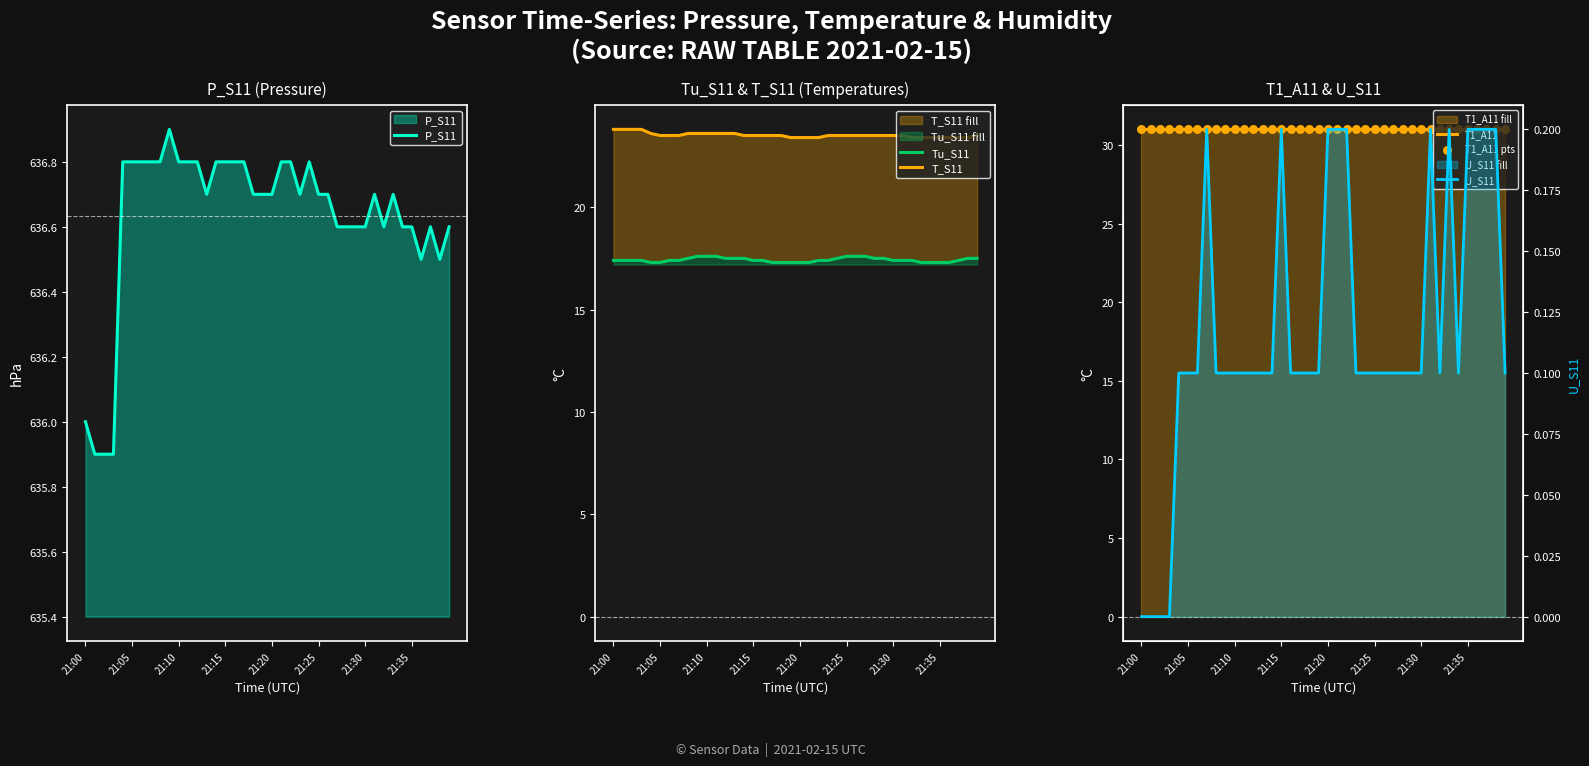

What are all the series names shown in the legend?

P_S11, Tu_S11, T_S11, T1_A11, T1_A11 pts, U_S11